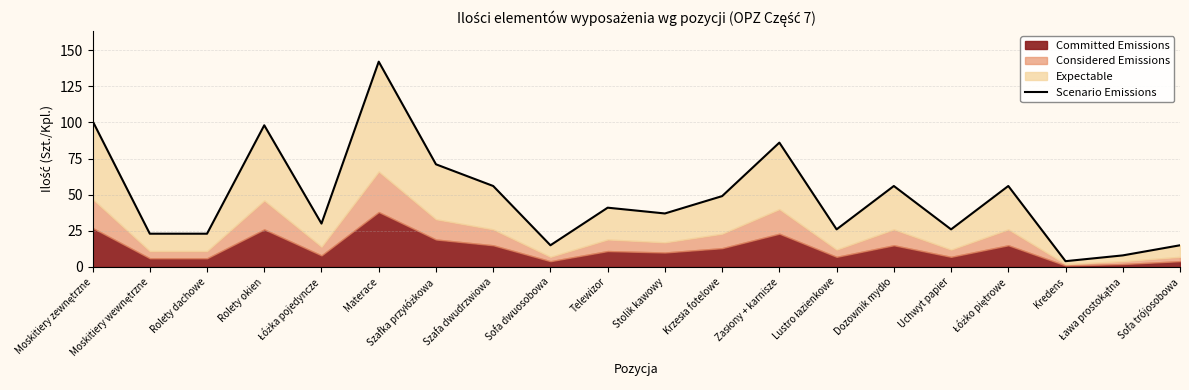

Rank the categories by value from highest to lowest.

Materace, Moskitiery zewnętrzne, Rolety okien, Zasłony + karnisze, Szafka przyłóżkowa, Szafa dwudrzwiowa, Dozownik mydło, Łóżko piętrowe, Krzesła fotelowe, Telewizor, Stolik kawowy, Łóżka pojedyncze, Lustro łazienkowe, Uchwyt papier, Moskitiery wewnętrzne, Rolety dachowe, Sofa dwuosobowa, Sofa trójosobowa, Ława prostokątna, Kredens